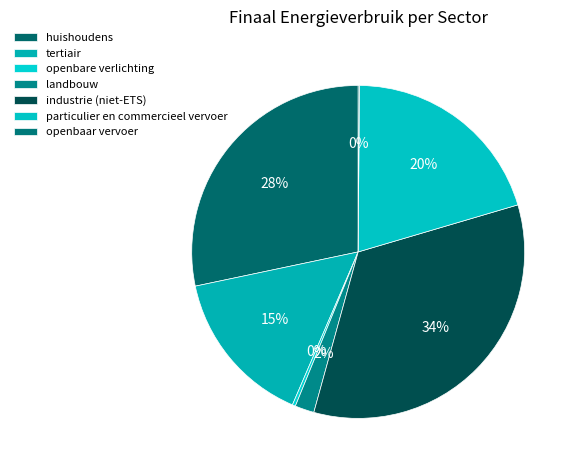

How many segments does this pie chart have?

7